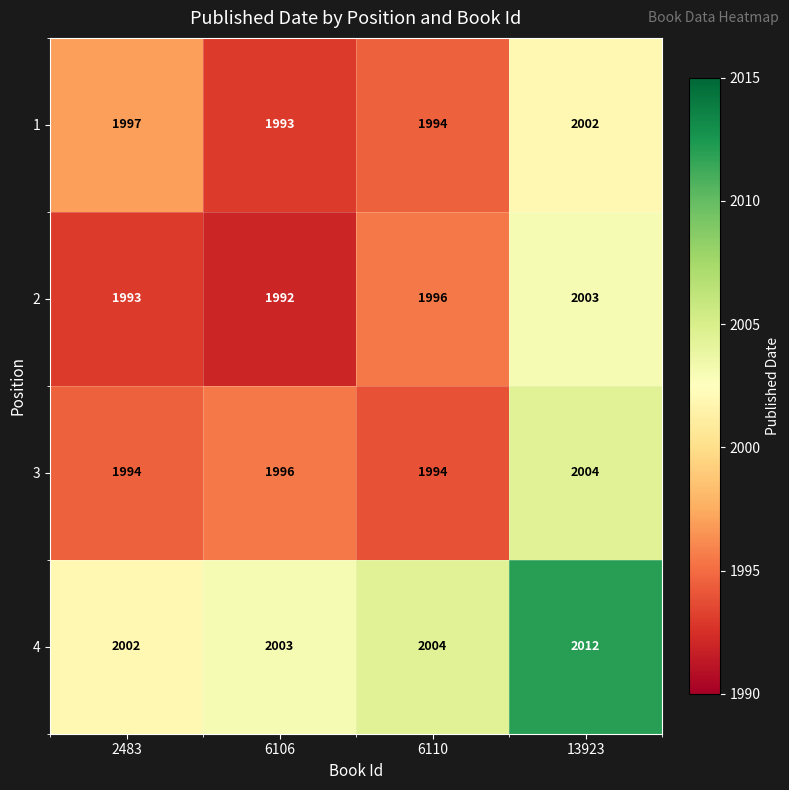

What is the difference between the highest and lowest values at 2483?

9